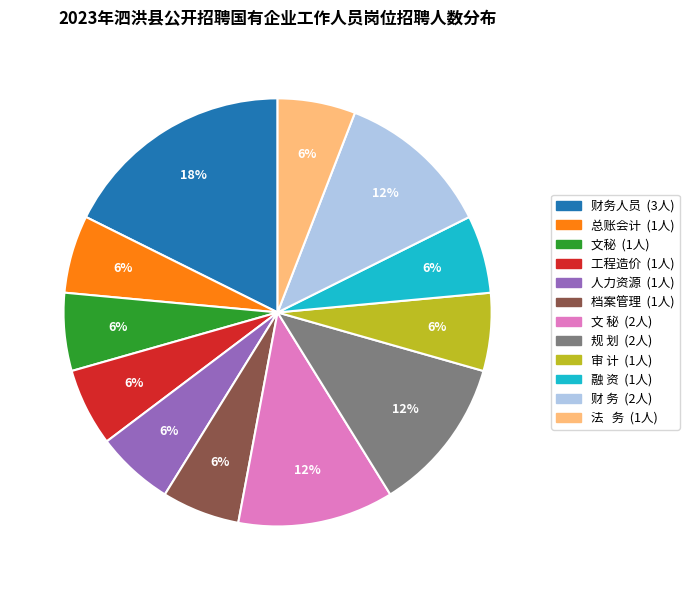

Do 财 务 and 工程造价 together represent more than half of the pie?

No